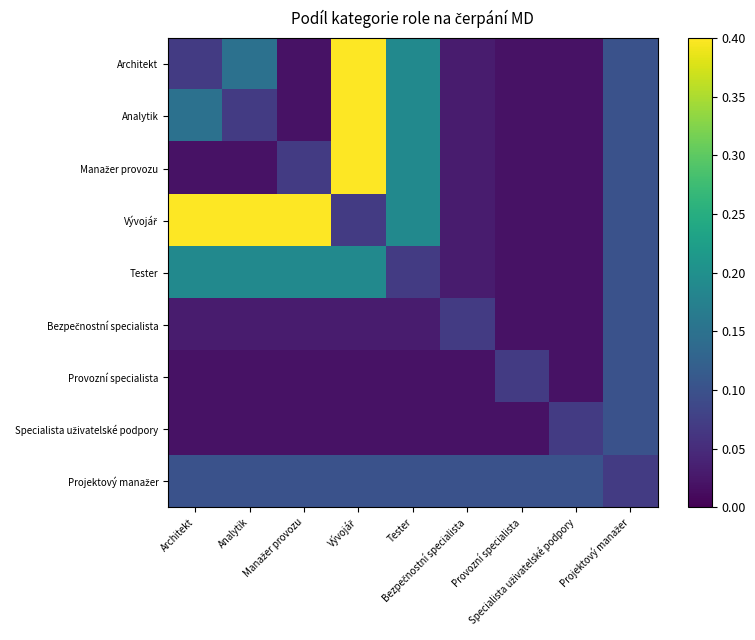

True or false: Vývojář has a value of 1.2 at Specialista uživatelské podpory.

False